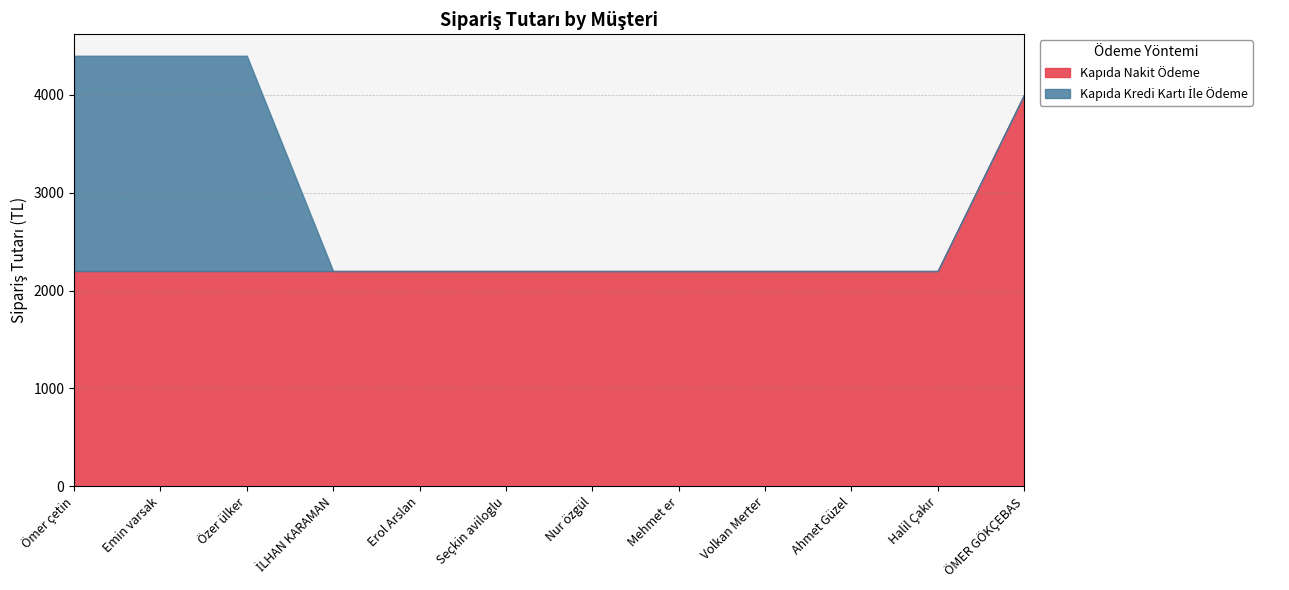

How many lines are shown in the chart?

2